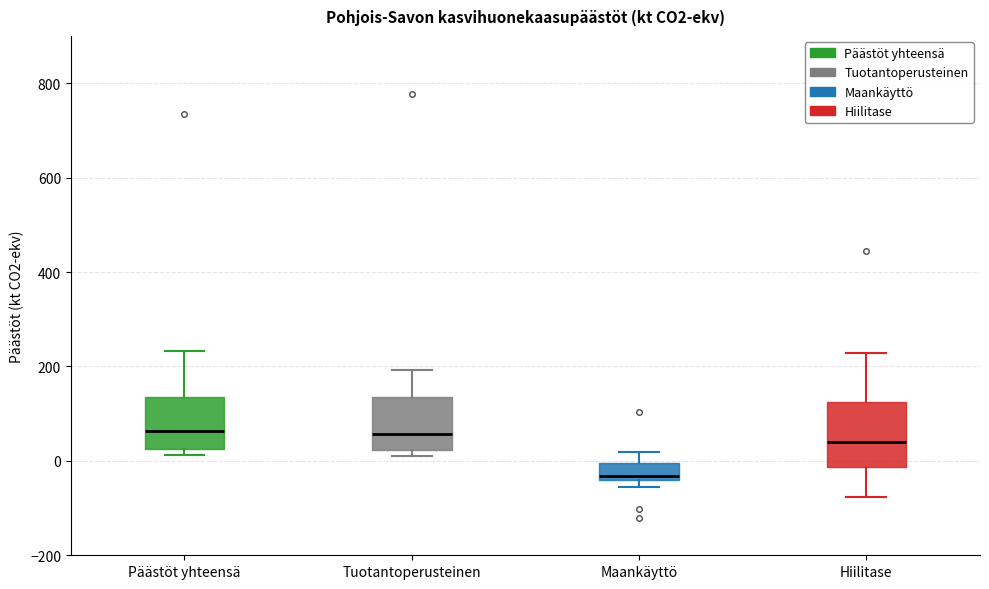

Where is the lower edge of the box for Hiilitase on the y-axis? The values are not printed on the chart, so give them approximately, as read against the axis.

-20